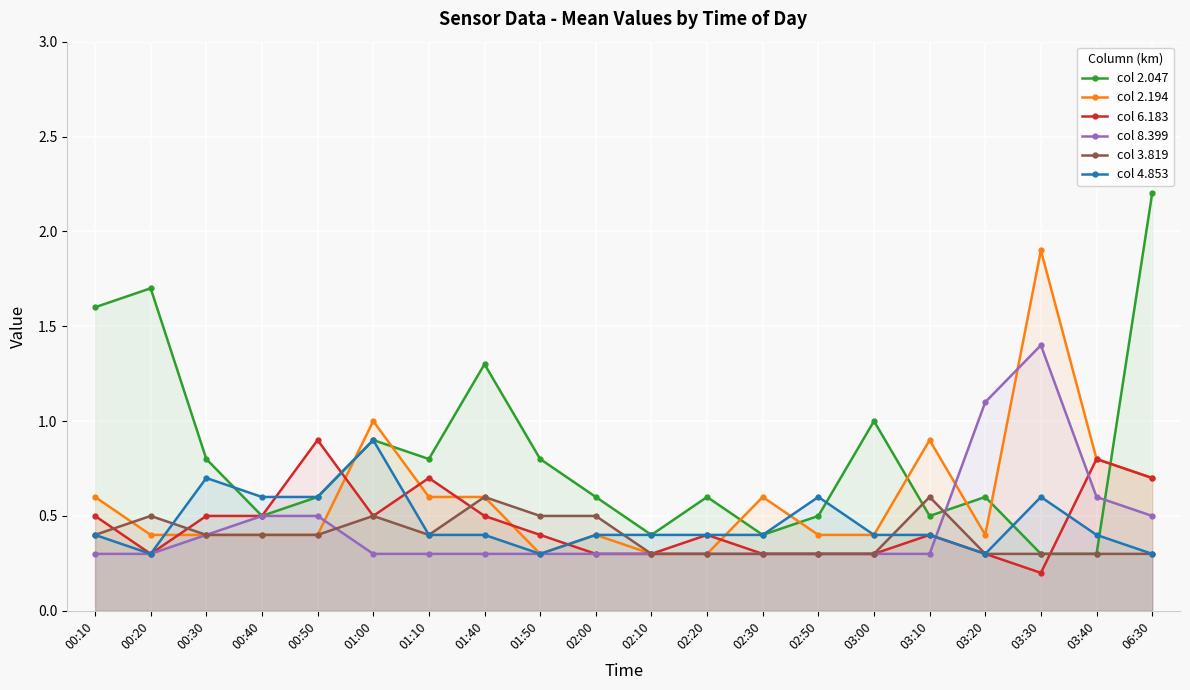

Between which two adjacent categories do col 2.047 and col 8.399 first intersect?

03:10 and 03:20